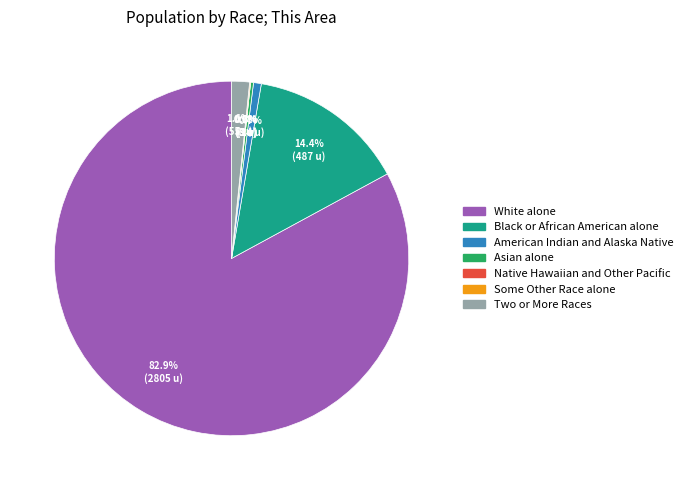

To the nearest percent, what portion does American Indian and Alaska Native represent?

1%